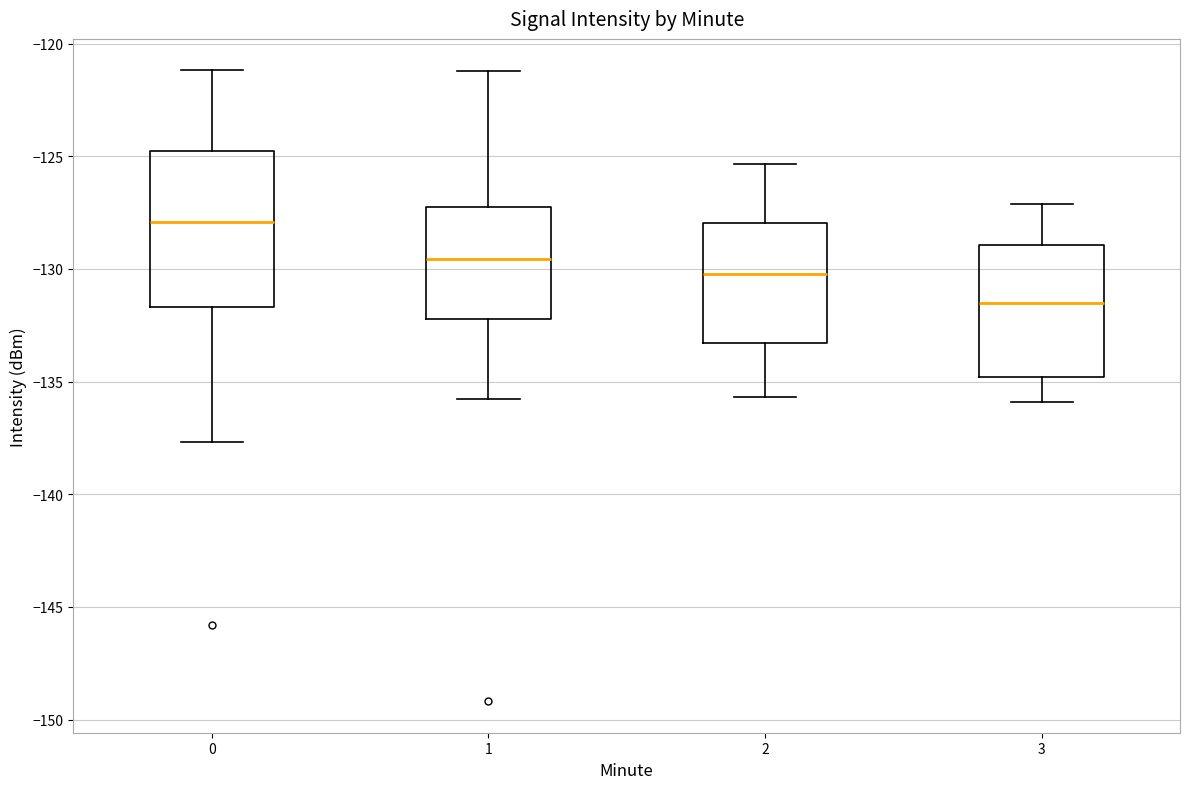

Reading left to right, transcribe this box plot: for each box, give where its median line is, the range the box spans, and where its two whiskers end, as read against the y-axis. The values are not printed on the chart, so give them approximately, as read against the axis.

0: median -128.0, box -131.5 to -125.0, whiskers -137.5 to -121.0
1: median -129.5, box -132.0 to -127.0, whiskers -136.0 to -121.0
2: median -130.0, box -133.5 to -128.0, whiskers -135.5 to -125.5
3: median -131.5, box -135.0 to -129.0, whiskers -136.0 to -127.0